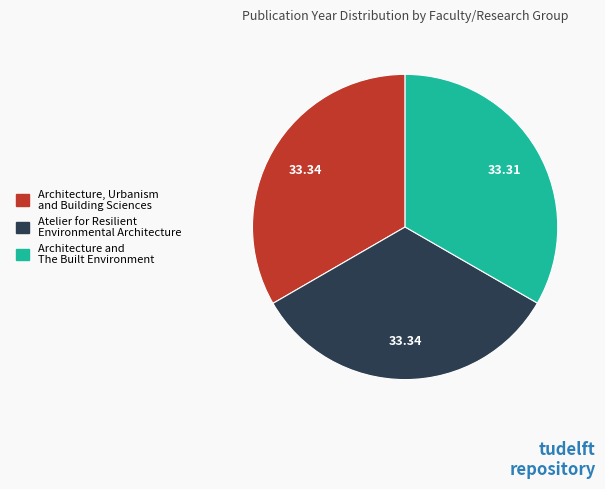

Does any single category account for the majority?

No